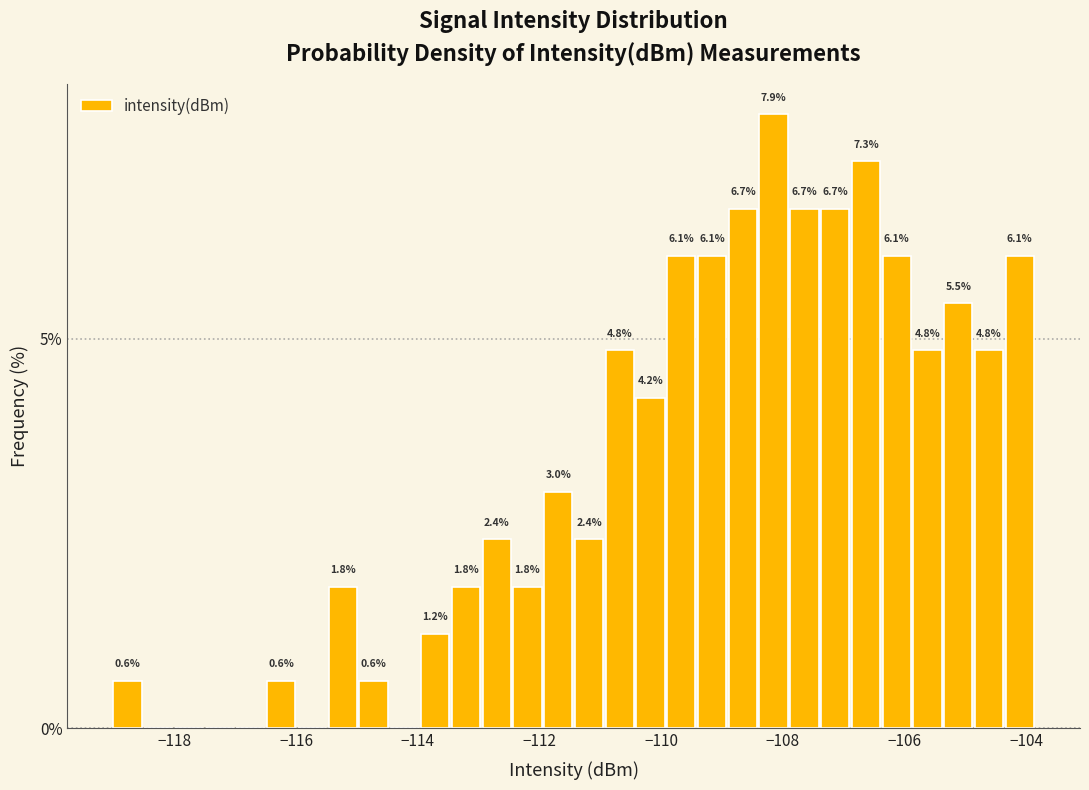

Around what value on the x-axis is the tallest bar? Give the approximate position of its centre, as read against the axis.

-108.2